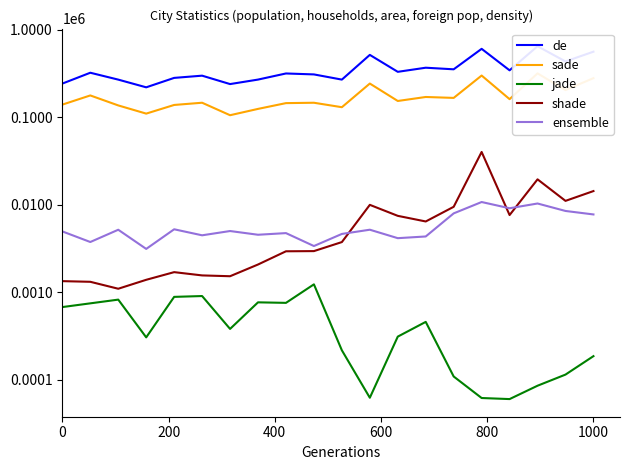

What is the difference between the maximum and second lowest values in the jade series?

1170.6